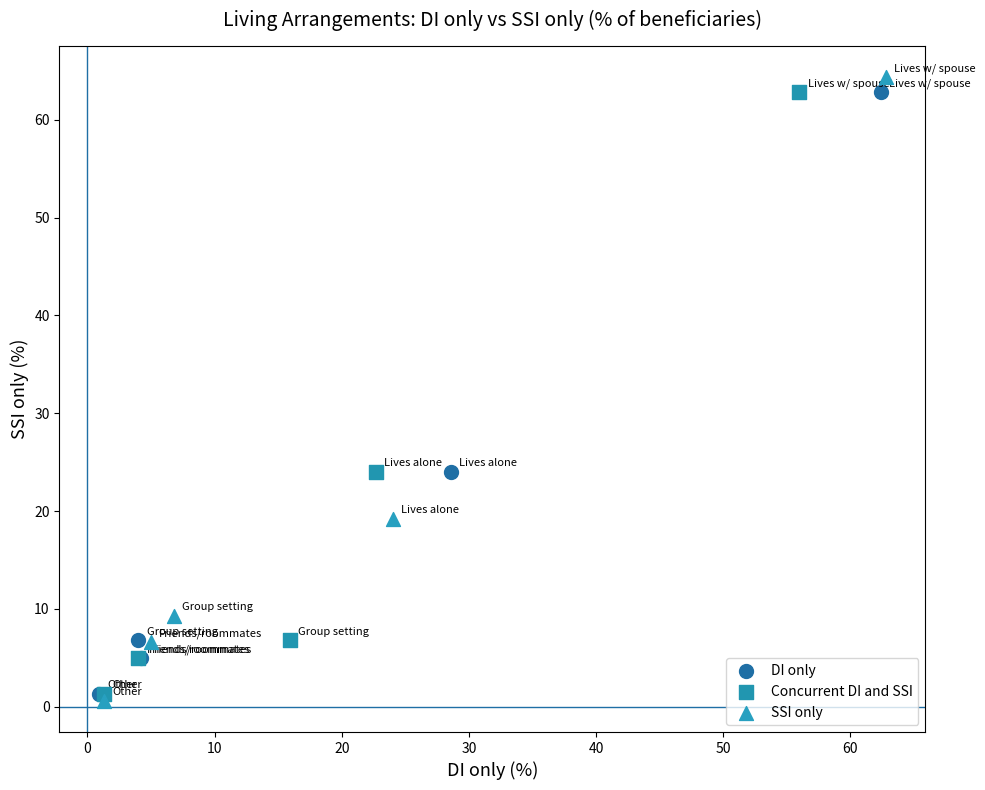

Which series contains the highest Y value?

SSI only